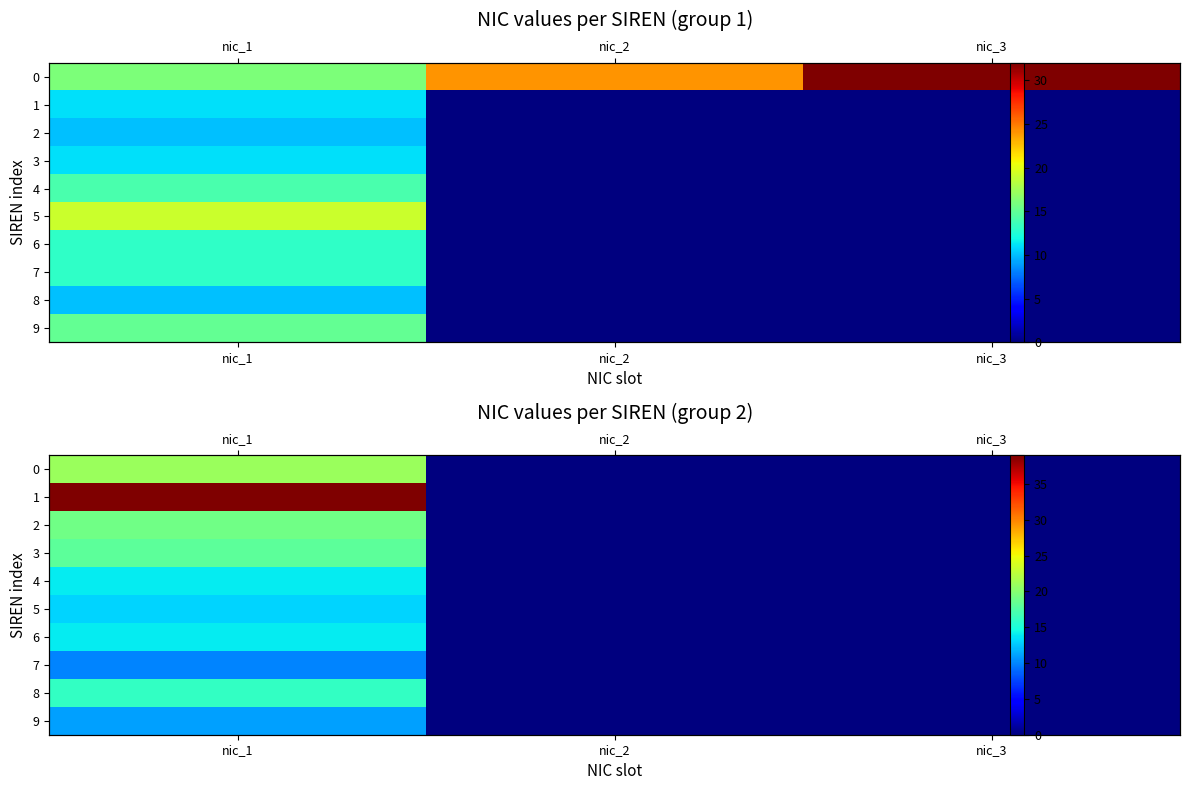

Rank the categories by 7 value from highest to lowest.

nic_1, nic_2, nic_3